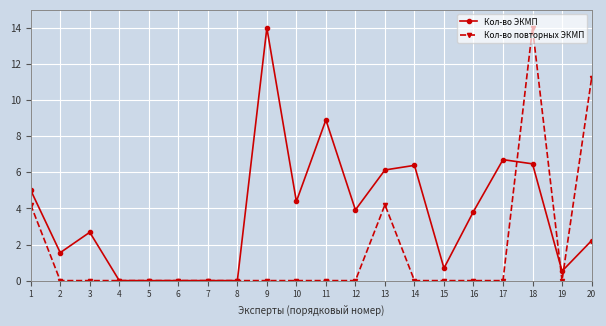

At which label does Кол-во повторных ЭКМП reach its peak?

18